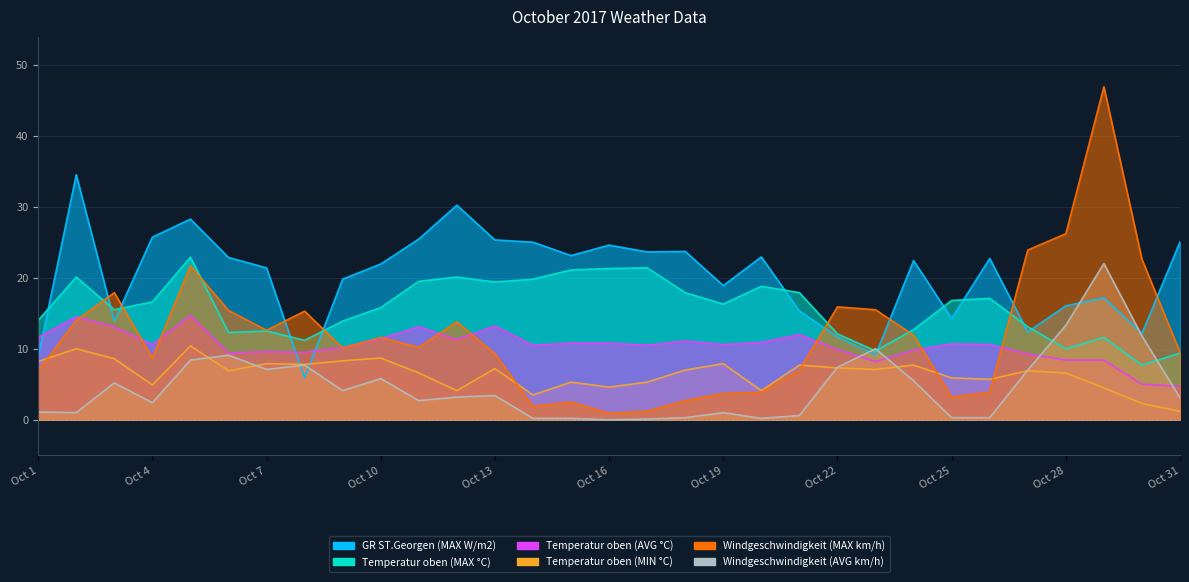

At Oct 25, list the series in order from smallest to largest.

Windgeschwindigkeit (AVG km/h), Windgeschwindigkeit (MAX km/h), Temperatur oben (MIN °C), Temperatur oben (AVG °C), GR ST.Georgen (MAX W/m2), Temperatur oben (MAX °C)